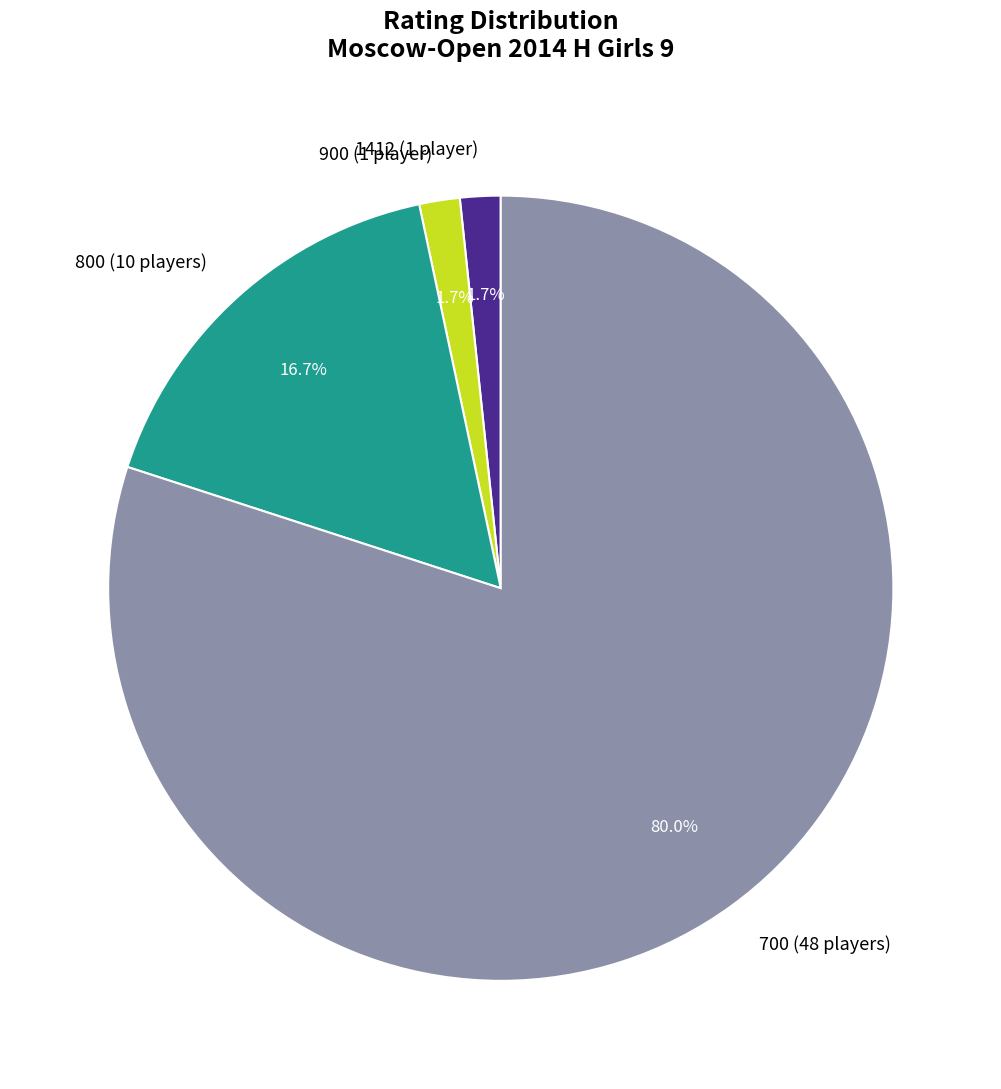

Is 1412 (1 player) the majority of the pie?

No